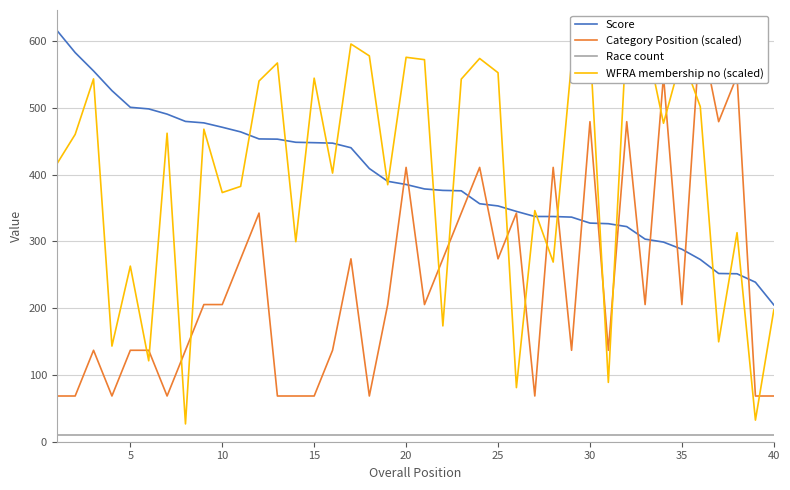

True or false: Race count and Score cross at least once.

False